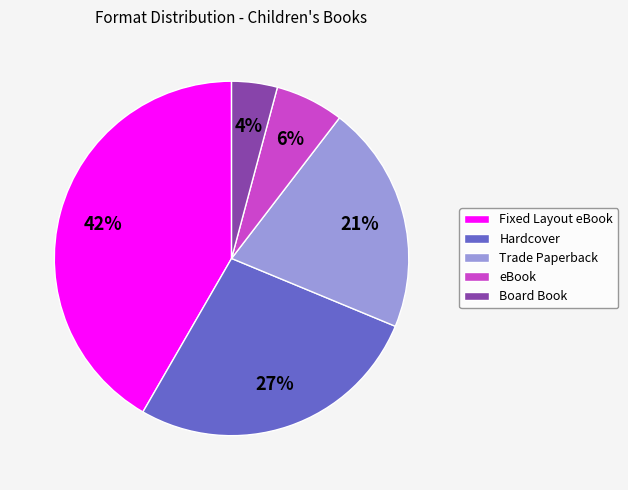

Which slice is the smallest?

Board Book